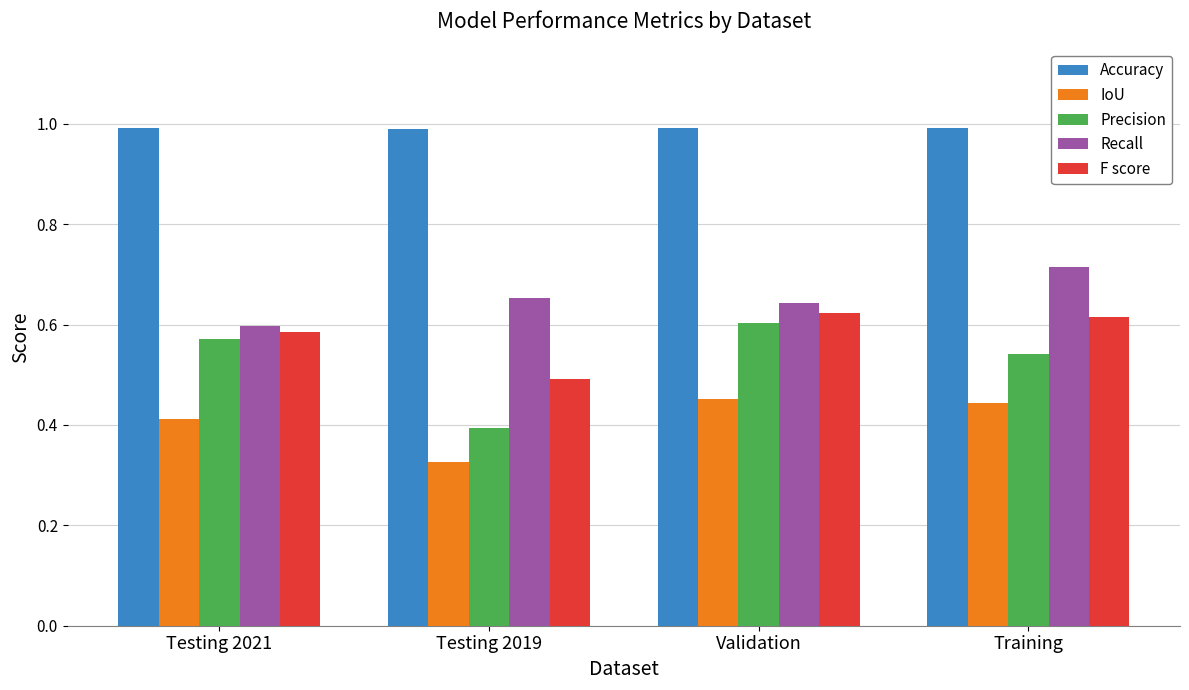

Which category has the lowest value in the F score series?

Testing 2019